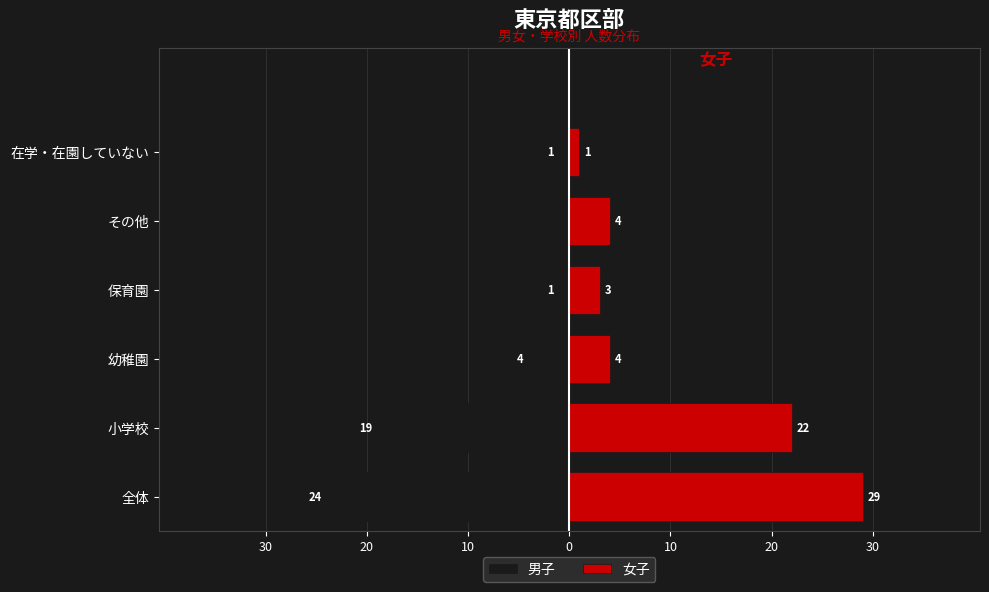

Rank the series by their maximum value, from highest to lowest.

女子, 男子